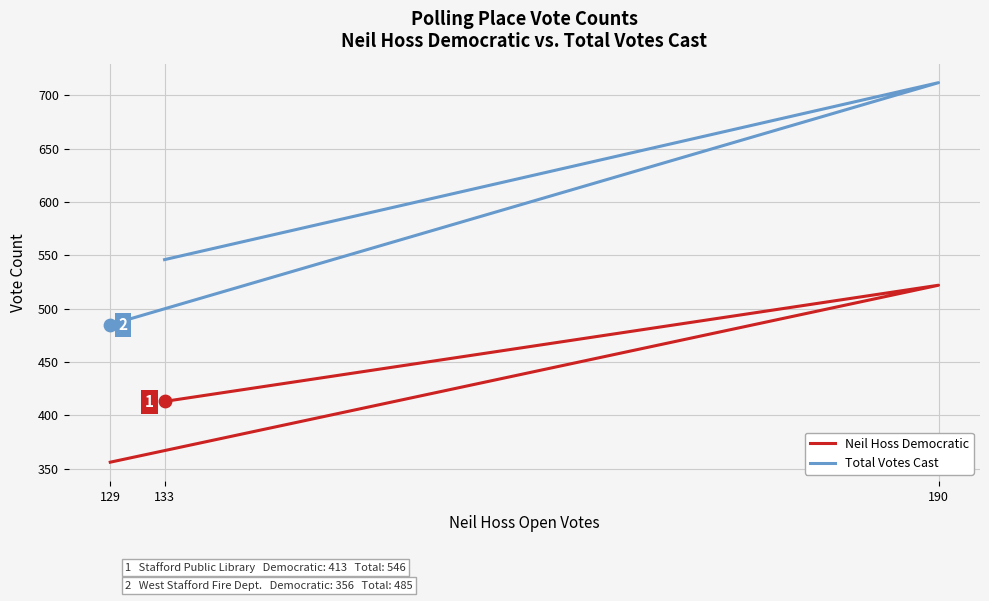

What is the total value across all series at 190?

1234